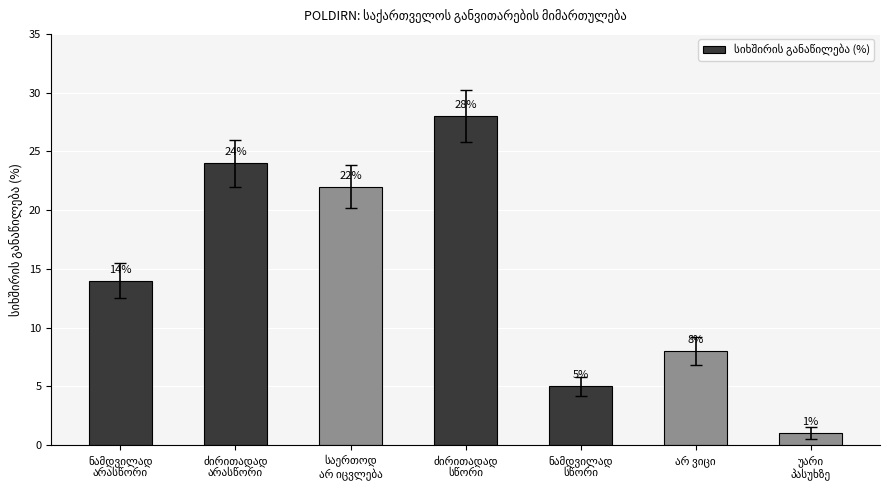

What is the sum of all values?

102